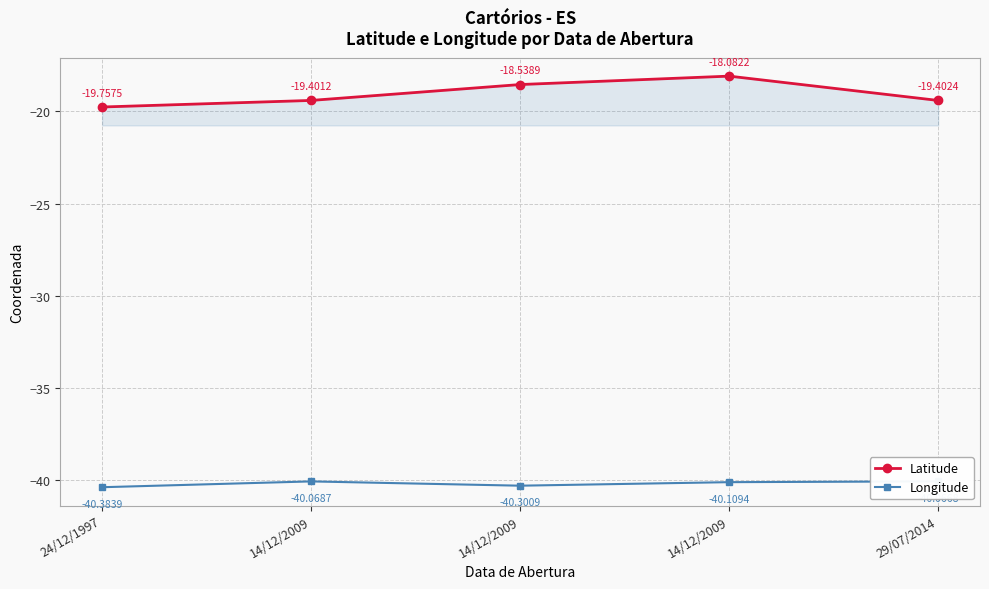

How many lines are shown in the chart?

2